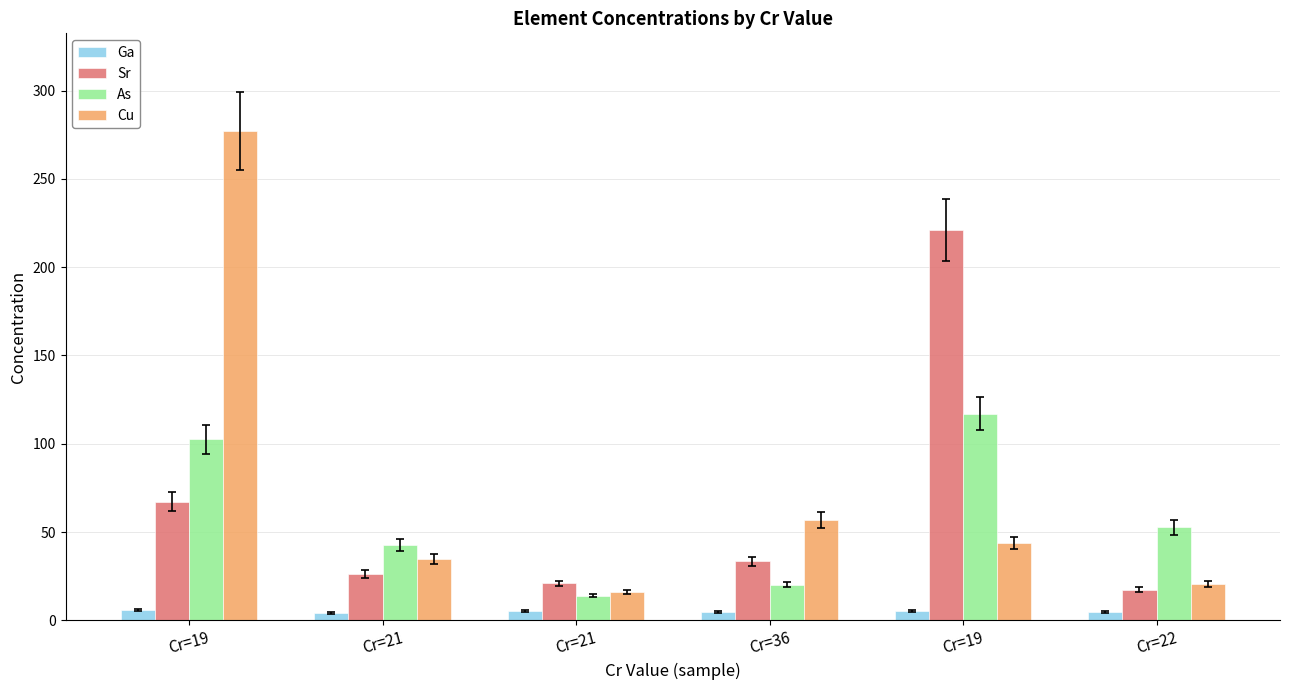

Are the bars grouped side by side (vs. stacked)?

Yes